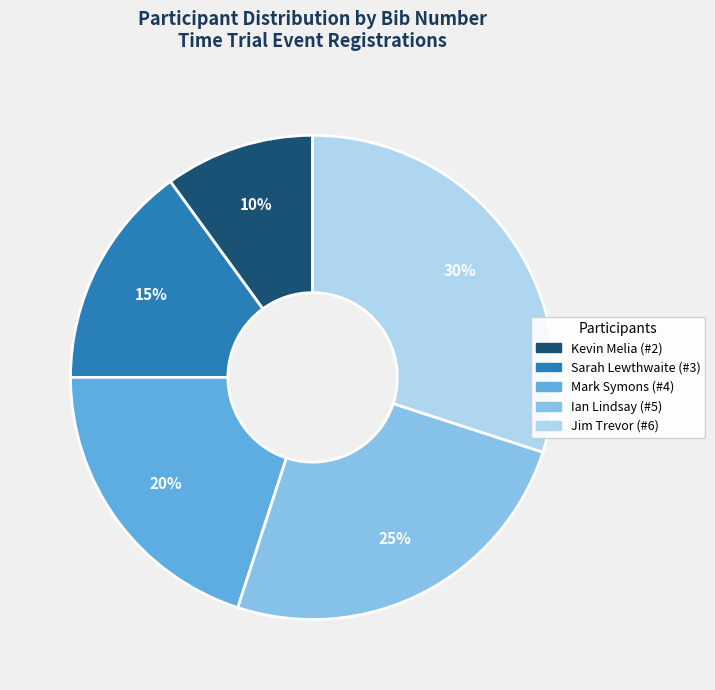

Combined, do Mark Symons and Kevin Melia account for over 50%?

No